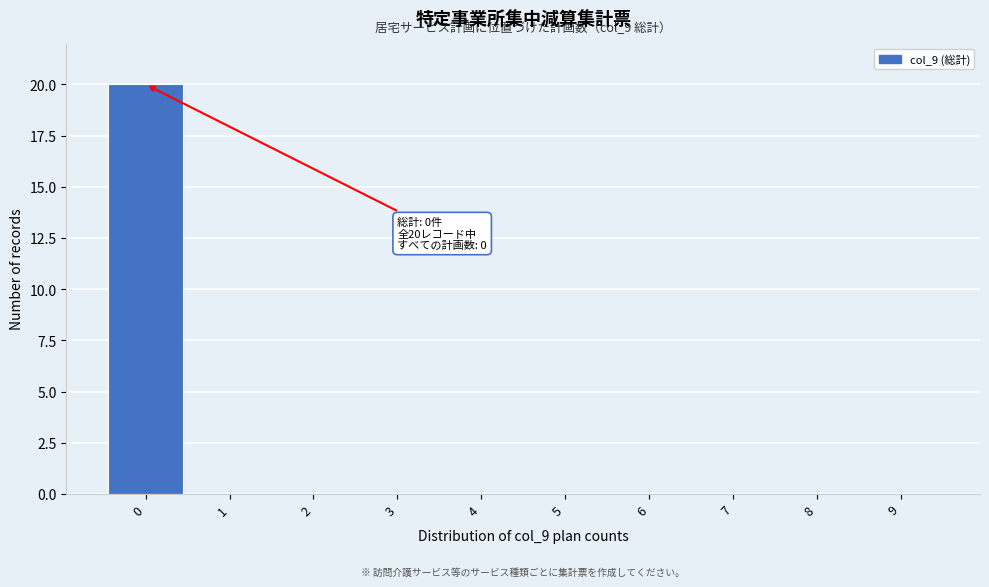

Over which range of the x-axis is the bar tallest?

-0.5 to 0.5